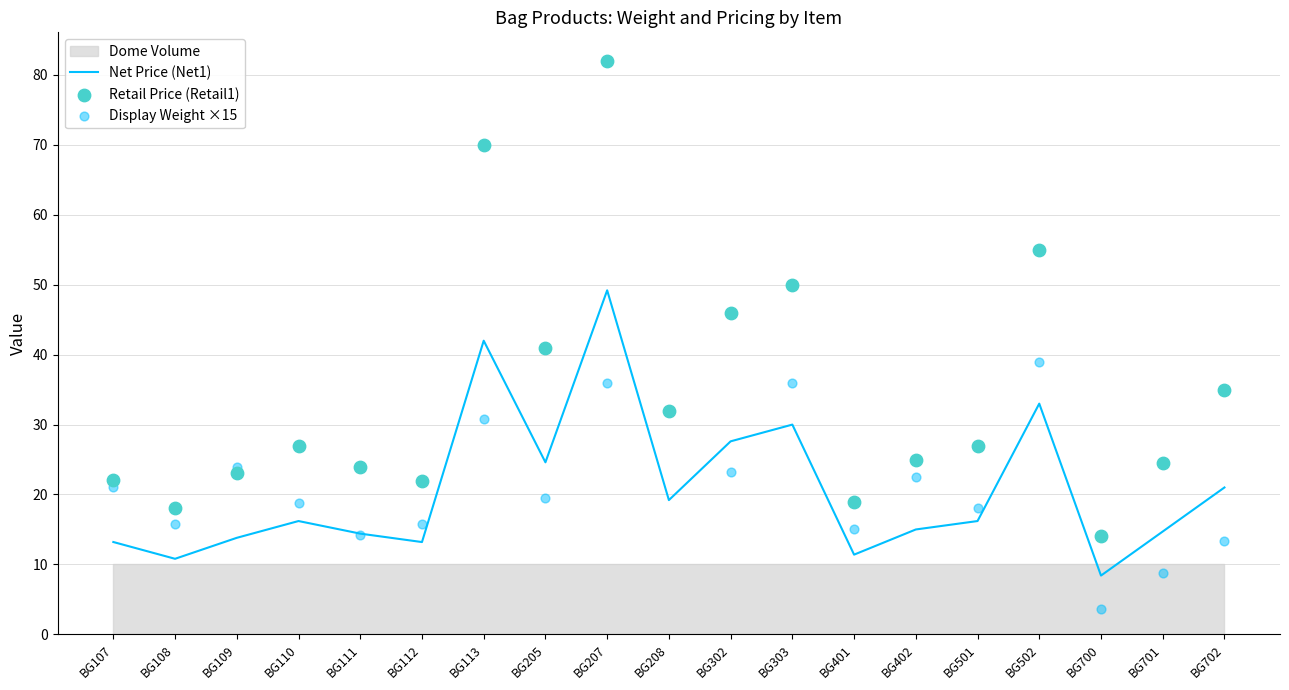

What is the total value across all series at BG208?

83.1